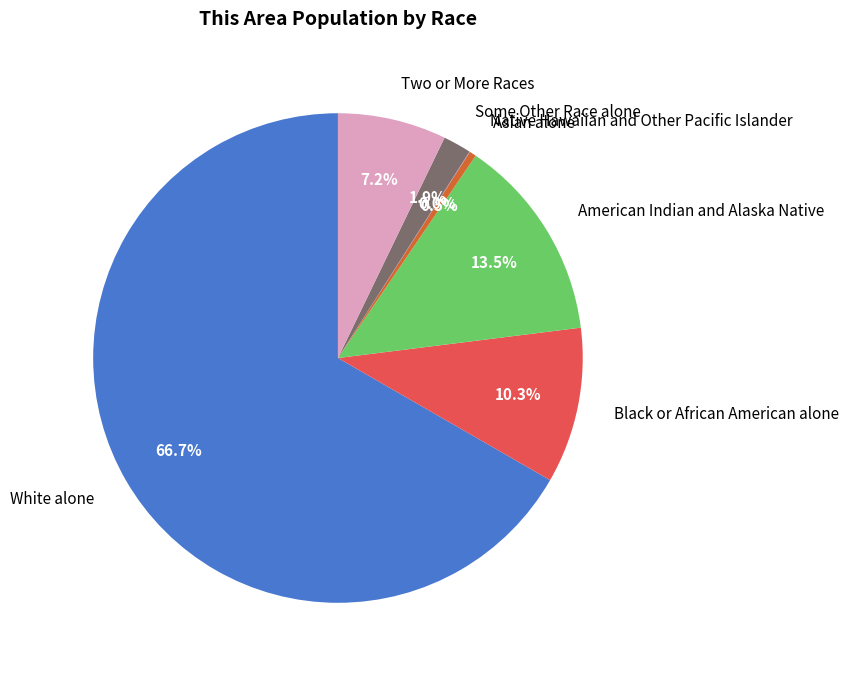

What percentage is NOT represented by Asian alone?

99.5%